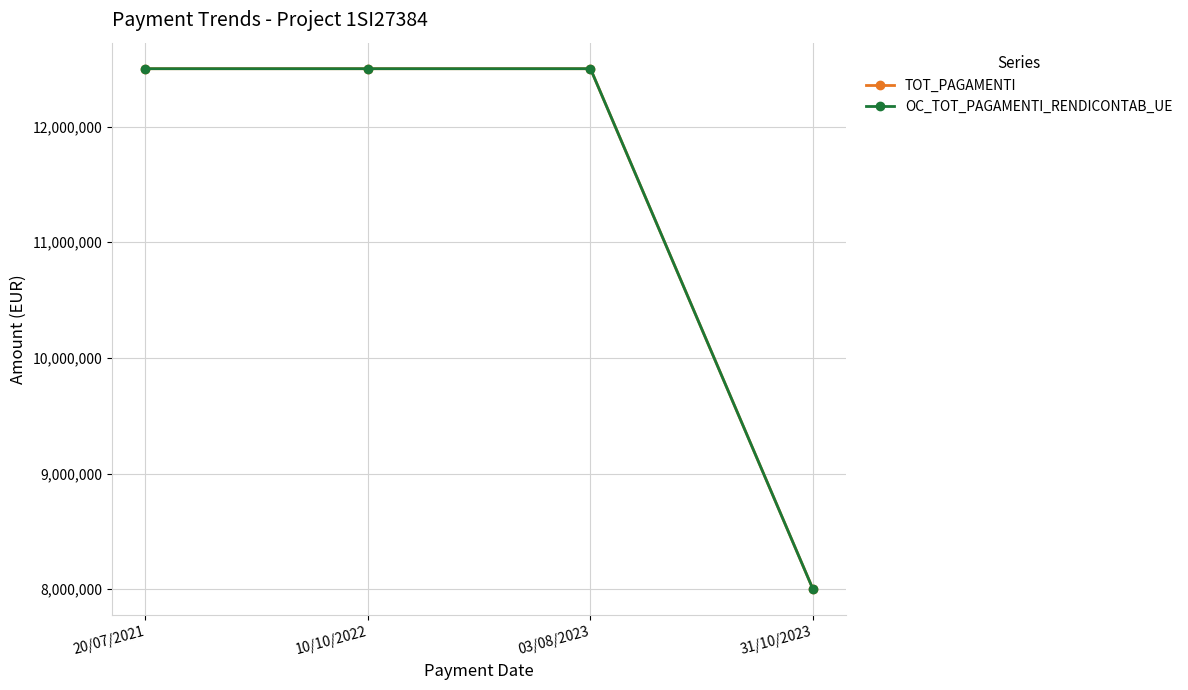

Is it true that TOT_PAGAMENTI equals 22126239 at 10/10/2022?

False